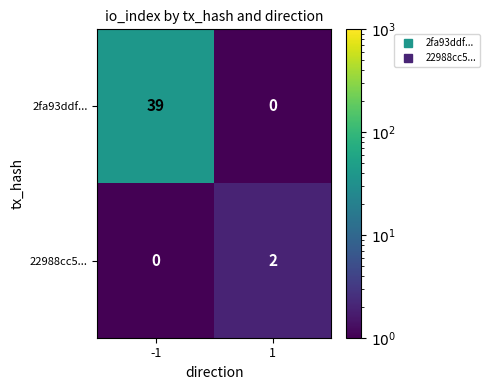

What is the sum of all 2fa93ddf... values?

39